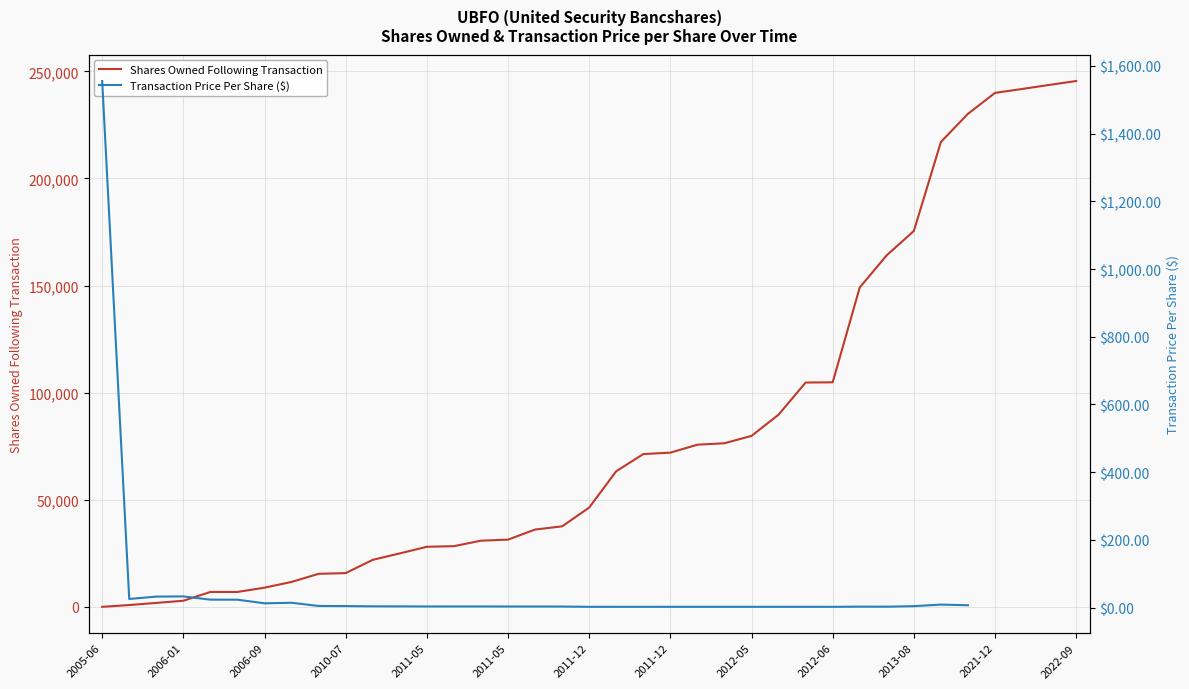

What is the minimum value shown in the chart?

2.2